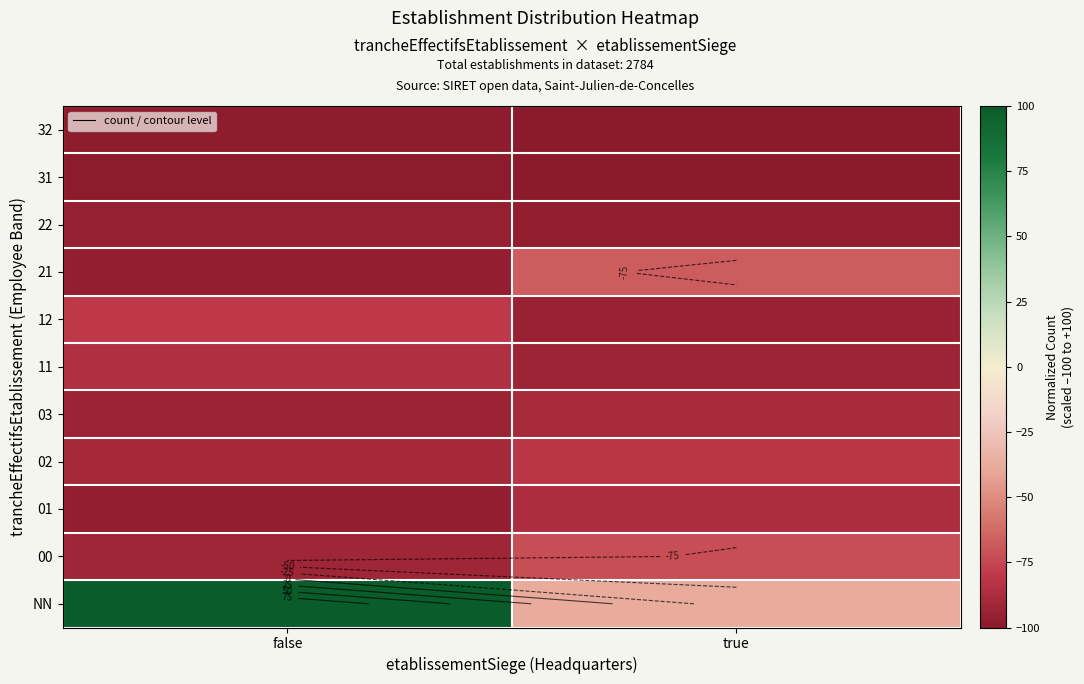

What is the total value across all series at true?

-918.7